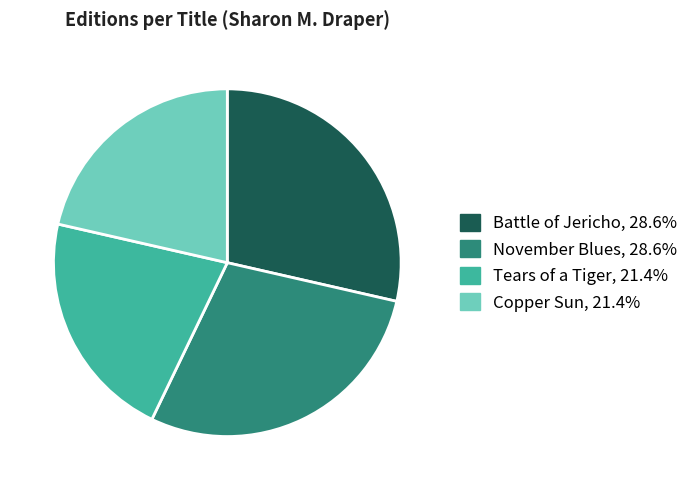

Is November Blues the majority of the pie?

No